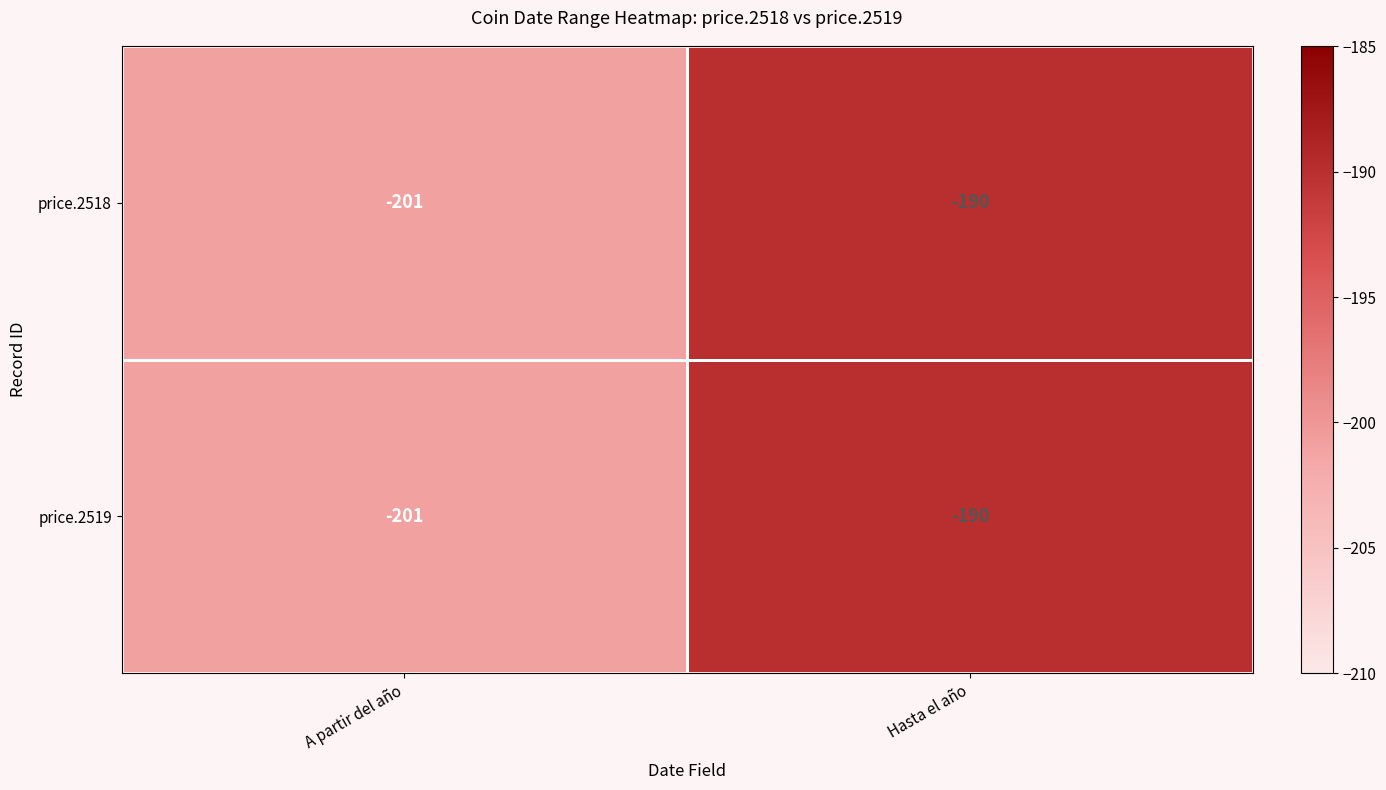

Is the value of price.2518 at A partir del año greater than the value of price.2519 at Hasta el año?

No